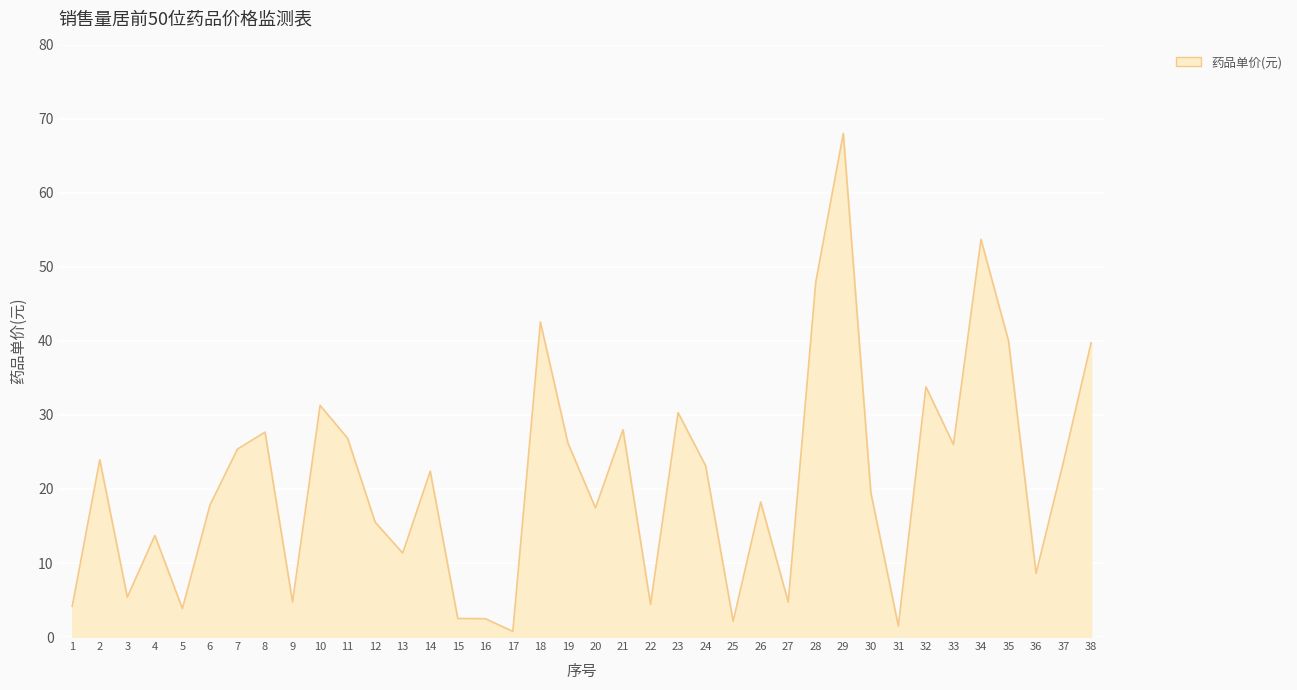

What is the greatest value displayed?

68.0